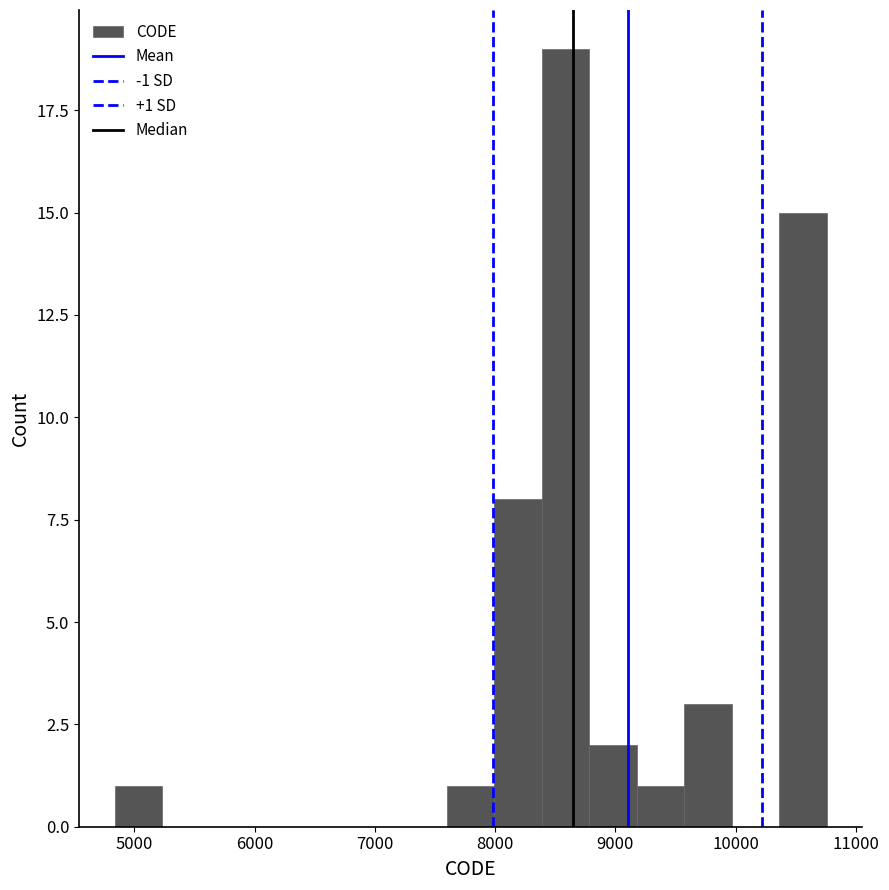

Around what value on the x-axis is the tallest bar? Give the approximate position of its centre, as read against the axis.

8600